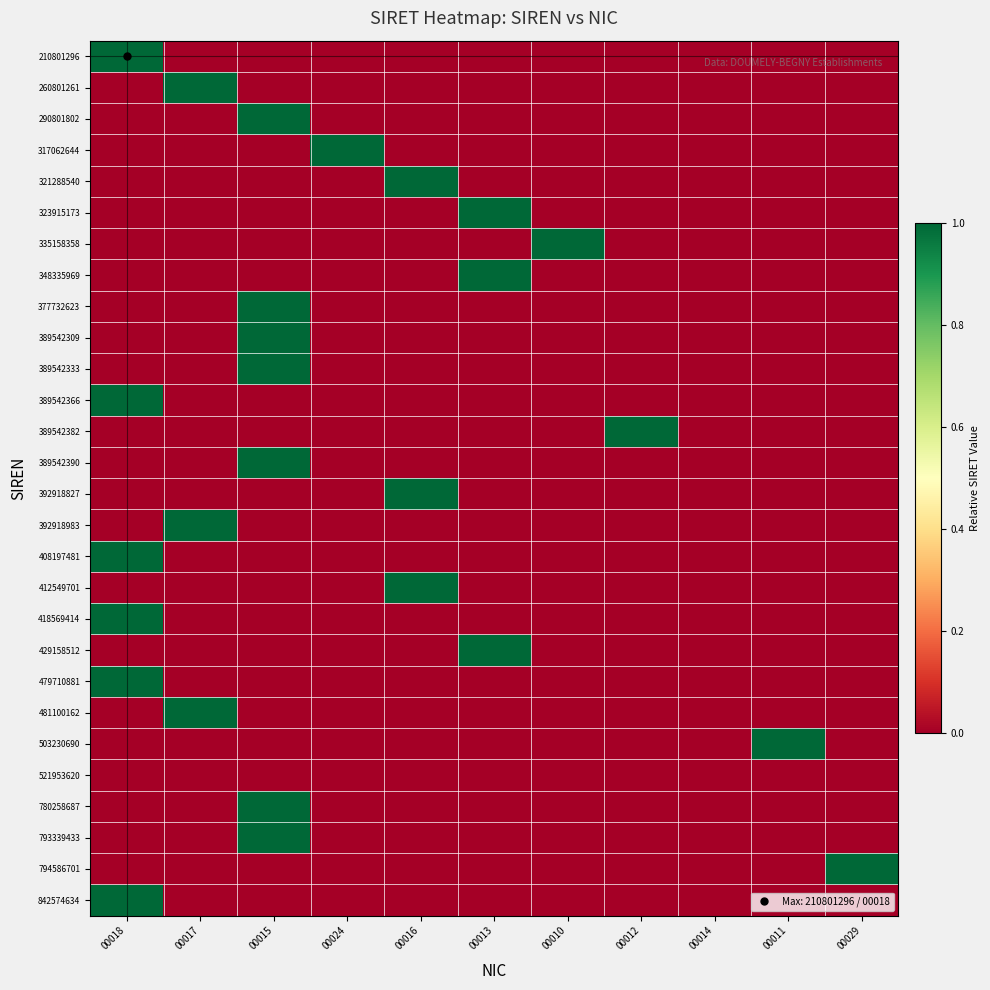

Reading left to right, extract all data points from this chart.

210801296: 00018=1	00017=0	00015=0	00024=0	00016=0	00013=0	00010=0	00012=0	00014=0	00011=0	00029=0
260801261: 00018=0	00017=1	00015=0	00024=0	00016=0	00013=0	00010=0	00012=0	00014=0	00011=0	00029=0
290801802: 00018=0	00017=0	00015=1	00024=0	00016=0	00013=0	00010=0	00012=0	00014=0	00011=0	00029=0
317062644: 00018=0	00017=0	00015=0	00024=1	00016=0	00013=0	00010=0	00012=0	00014=0	00011=0	00029=0
321288540: 00018=0	00017=0	00015=0	00024=0	00016=1	00013=0	00010=0	00012=0	00014=0	00011=0	00029=0
323915173: 00018=0	00017=0	00015=0	00024=0	00016=0	00013=1	00010=0	00012=0	00014=0	00011=0	00029=0
335158358: 00018=0	00017=0	00015=0	00024=0	00016=0	00013=0	00010=1	00012=0	00014=0	00011=0	00029=0
348335969: 00018=0	00017=0	00015=0	00024=0	00016=0	00013=1	00010=0	00012=0	00014=0	00011=0	00029=0
377732623: 00018=0	00017=0	00015=1	00024=0	00016=0	00013=0	00010=0	00012=0	00014=0	00011=0	00029=0
389542309: 00018=0	00017=0	00015=1	00024=0	00016=0	00013=0	00010=0	00012=0	00014=0	00011=0	00029=0
389542333: 00018=0	00017=0	00015=1	00024=0	00016=0	00013=0	00010=0	00012=0	00014=0	00011=0	00029=0
389542366: 00018=1	00017=0	00015=0	00024=0	00016=0	00013=0	00010=0	00012=0	00014=0	00011=0	00029=0
389542382: 00018=0	00017=0	00015=0	00024=0	00016=0	00013=0	00010=0	00012=1	00014=0	00011=0	00029=0
389542390: 00018=0	00017=0	00015=1	00024=0	00016=0	00013=0	00010=0	00012=0	00014=0	00011=0	00029=0
392918827: 00018=0	00017=0	00015=0	00024=0	00016=1	00013=0	00010=0	00012=0	00014=0	00011=0	00029=0
392918983: 00018=0	00017=1	00015=0	00024=0	00016=0	00013=0	00010=0	00012=0	00014=0	00011=0	00029=0
408197481: 00018=1	00017=0	00015=0	00024=0	00016=0	00013=0	00010=0	00012=0	00014=0	00011=0	00029=0
412549701: 00018=0	00017=0	00015=0	00024=0	00016=1	00013=0	00010=0	00012=0	00014=0	00011=0	00029=0
418569414: 00018=1	00017=0	00015=0	00024=0	00016=0	00013=0	00010=0	00012=0	00014=0	00011=0	00029=0
429158512: 00018=0	00017=0	00015=0	00024=0	00016=0	00013=1	00010=0	00012=0	00014=0	00011=0	00029=0
479710881: 00018=1	00017=0	00015=0	00024=0	00016=0	00013=0	00010=0	00012=0	00014=0	00011=0	00029=0
481100162: 00018=0	00017=1	00015=0	00024=0	00016=0	00013=0	00010=0	00012=0	00014=0	00011=0	00029=0
503230690: 00018=0	00017=0	00015=0	00024=0	00016=0	00013=0	00010=0	00012=0	00014=0	00011=1	00029=0
521953620: 00018=0	00017=0	00015=0	00024=0	00016=0	00013=0	00010=0	00012=0	00014=0	00011=0	00029=0
780258687: 00018=0	00017=0	00015=1	00024=0	00016=0	00013=0	00010=0	00012=0	00014=0	00011=0	00029=0
793339433: 00018=0	00017=0	00015=1	00024=0	00016=0	00013=0	00010=0	00012=0	00014=0	00011=0	00029=0
794586701: 00018=0	00017=0	00015=0	00024=0	00016=0	00013=0	00010=0	00012=0	00014=0	00011=0	00029=1
842574634: 00018=1	00017=0	00015=0	00024=0	00016=0	00013=0	00010=0	00012=0	00014=0	00011=0	00029=0